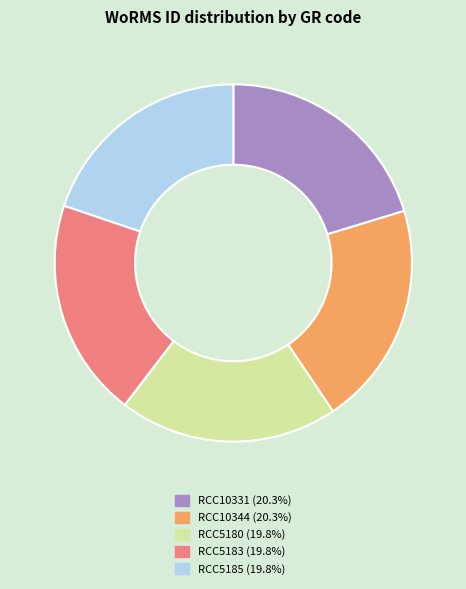

Is it true that RCC5185 is 20% of the pie?

True